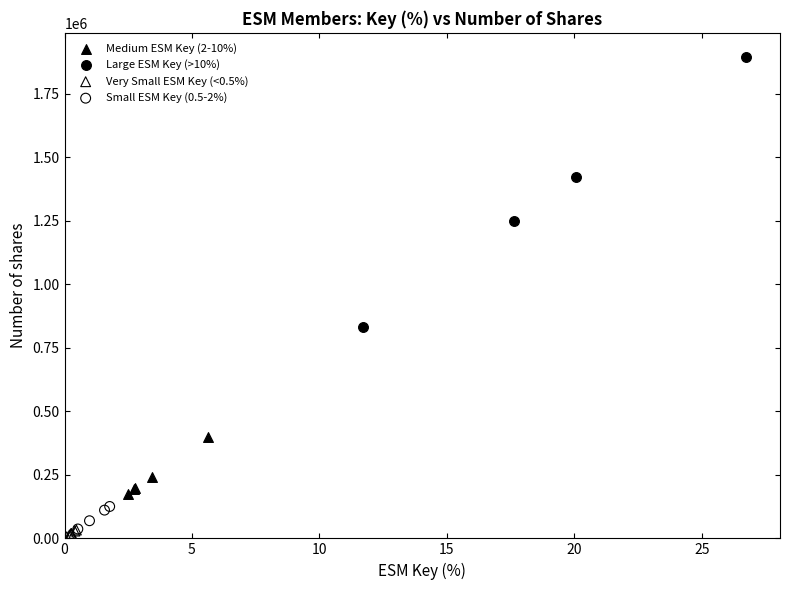

Which series contains the highest Y value?

Large ESM Key (>10%)